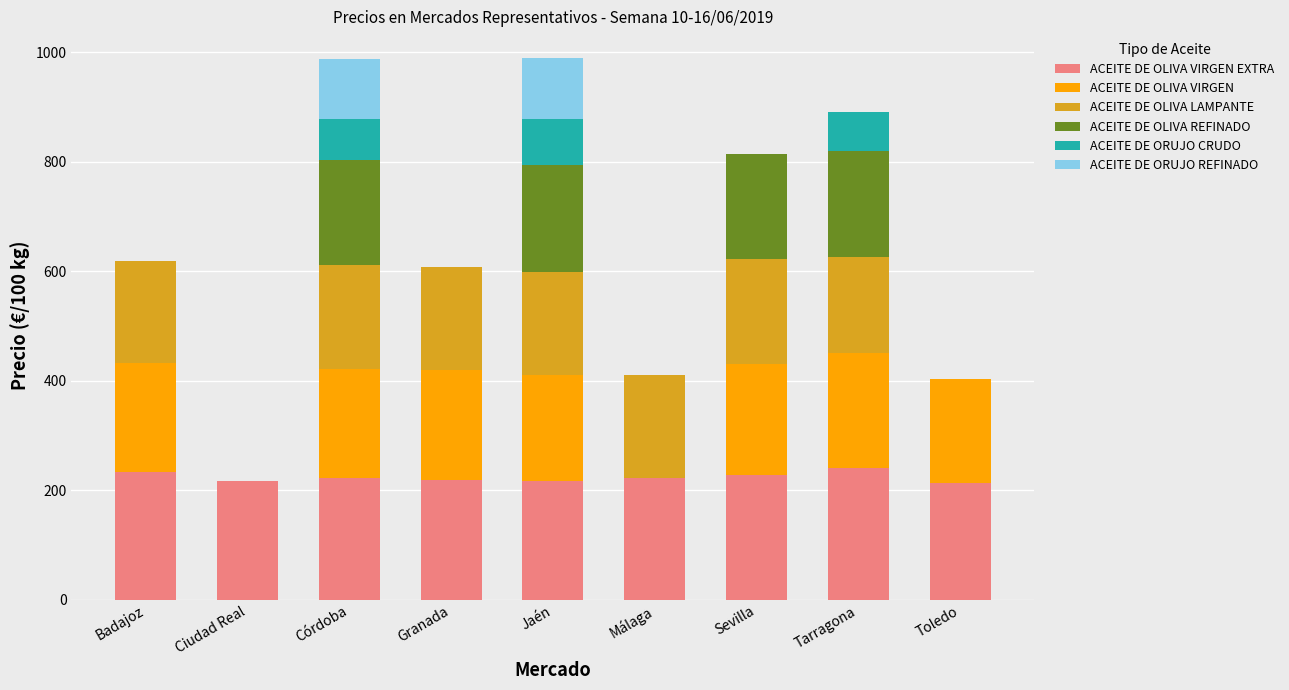

What is the total value across all series at Granada?

607.8